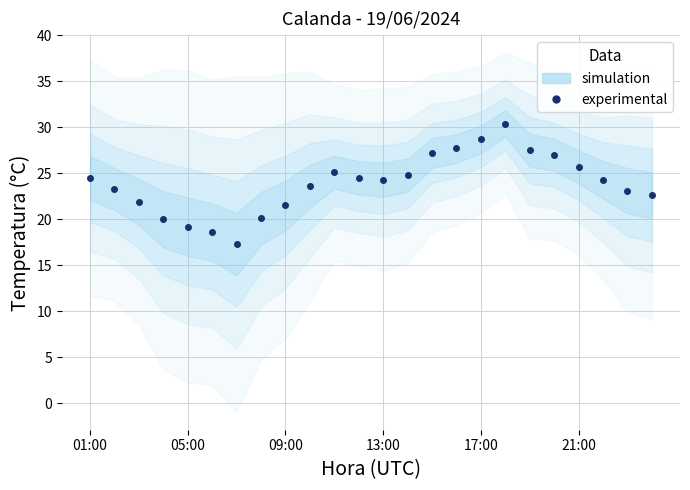

The chart shows a value of 18.8 at 19. True or false?

False